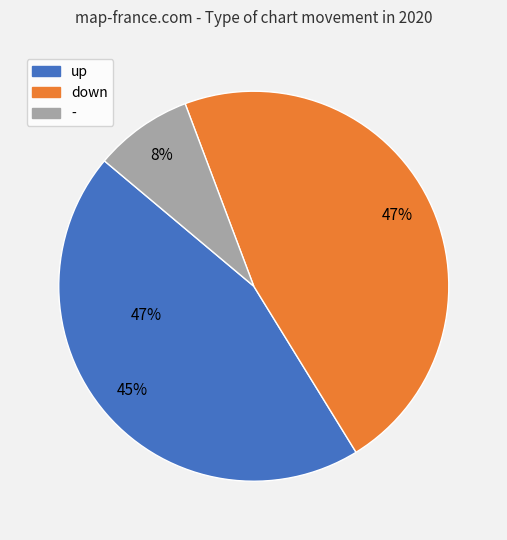

To the nearest percent, what is the combined percentage of down and -?

55%